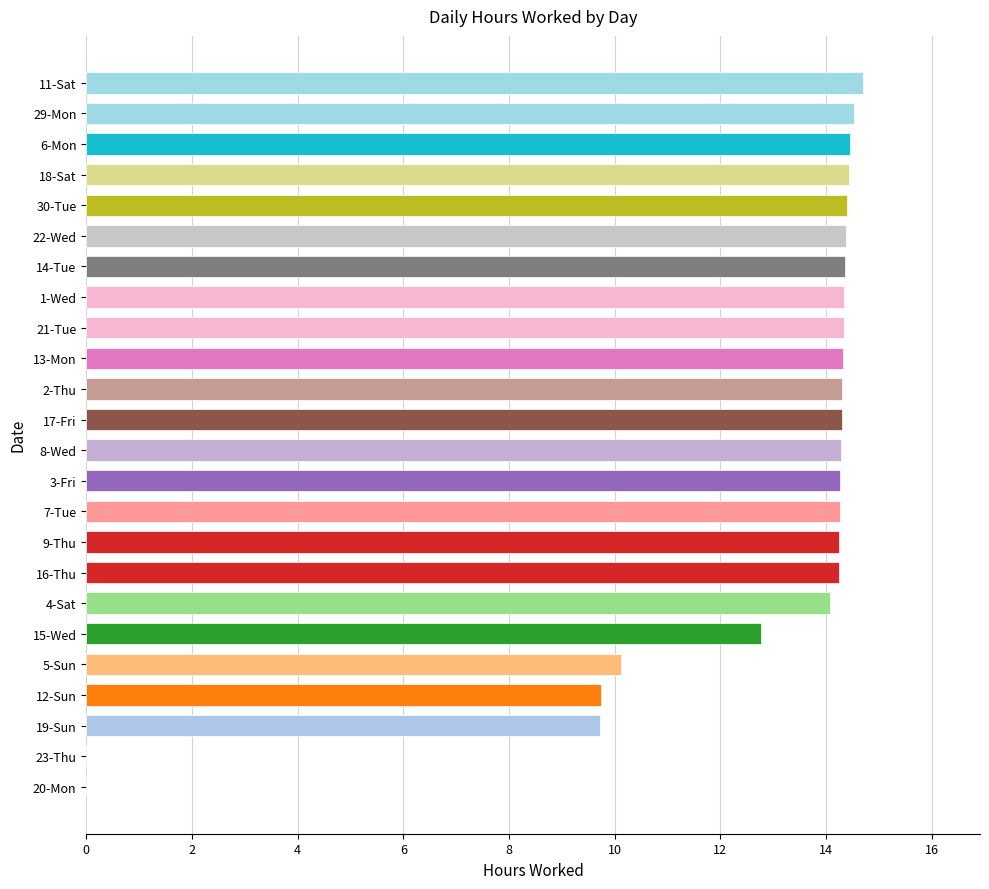

What is the maximum value shown in the chart?

14.7